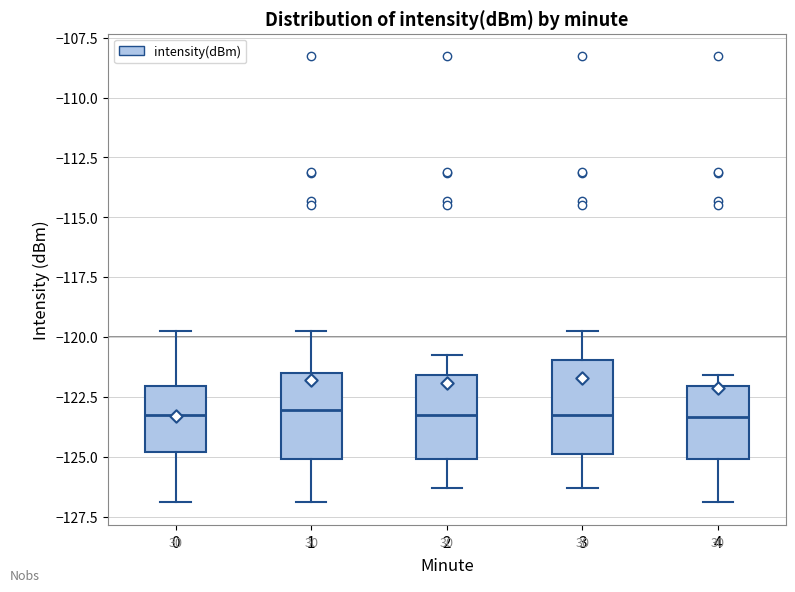

Reading left to right, transcribe this box plot: for each box, give where its median line is, the range the box spans, and where its two whiskers end, as read against the y-axis. The values are not printed on the chart, so give them approximately, as read against the axis.

0: median -123.0, box -125.0 to -122.0, whiskers -127.0 to -120.0
1: median -123.0, box -125.0 to -121.5, whiskers -127.0 to -120.0
2: median -123.0, box -125.0 to -121.5, whiskers -126.5 to -121.0
3: median -123.0, box -125.0 to -121.0, whiskers -126.5 to -120.0
4: median -123.5, box -125.0 to -122.0, whiskers -127.0 to -121.5